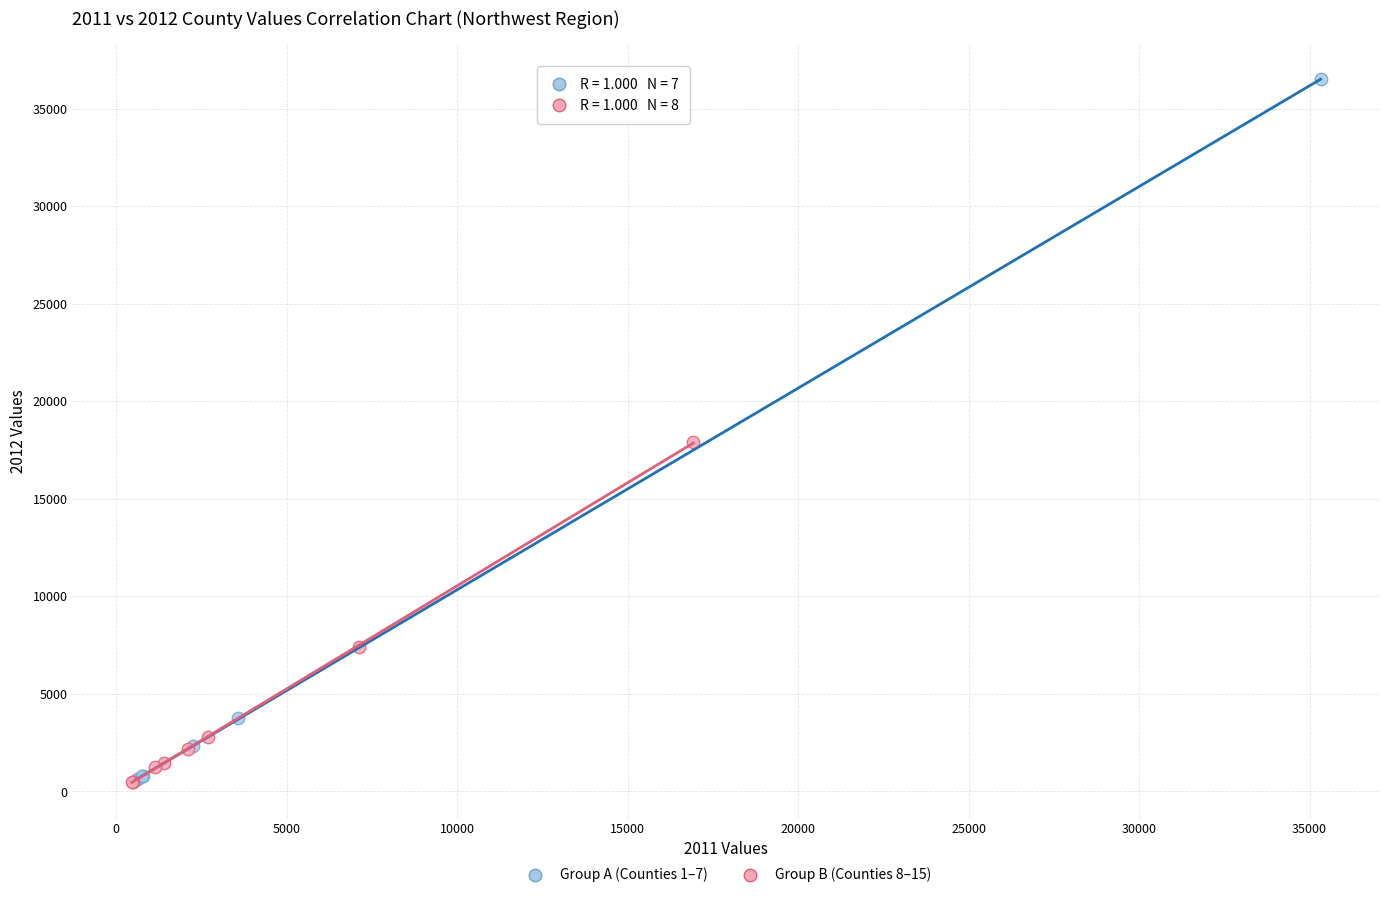

Which series reaches the maximum Y coordinate?

Group A (Counties 1–7)